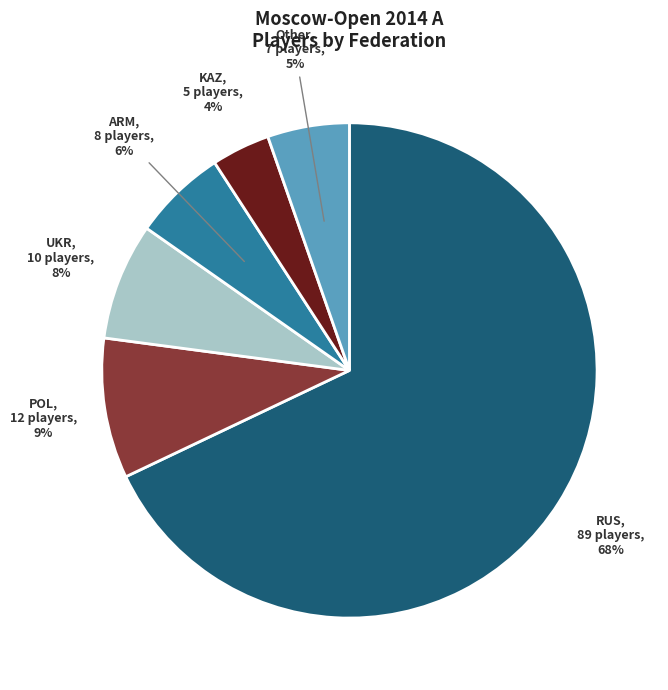

To the nearest percent, what is the difference between the largest and smallest slice percentages?

64%